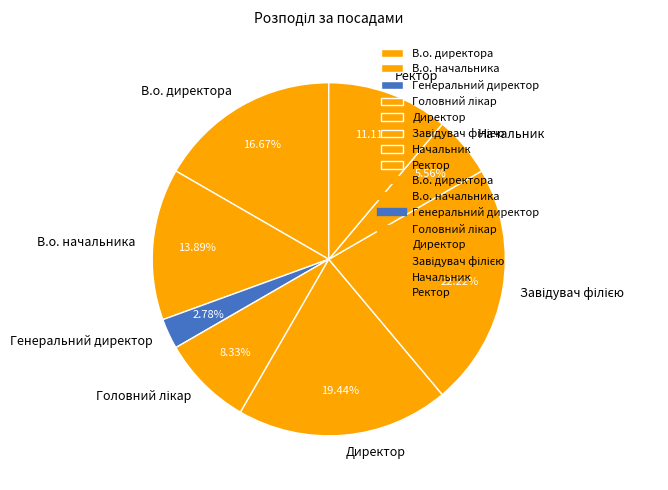

To the nearest percent, what portion does Директор represent?

19%